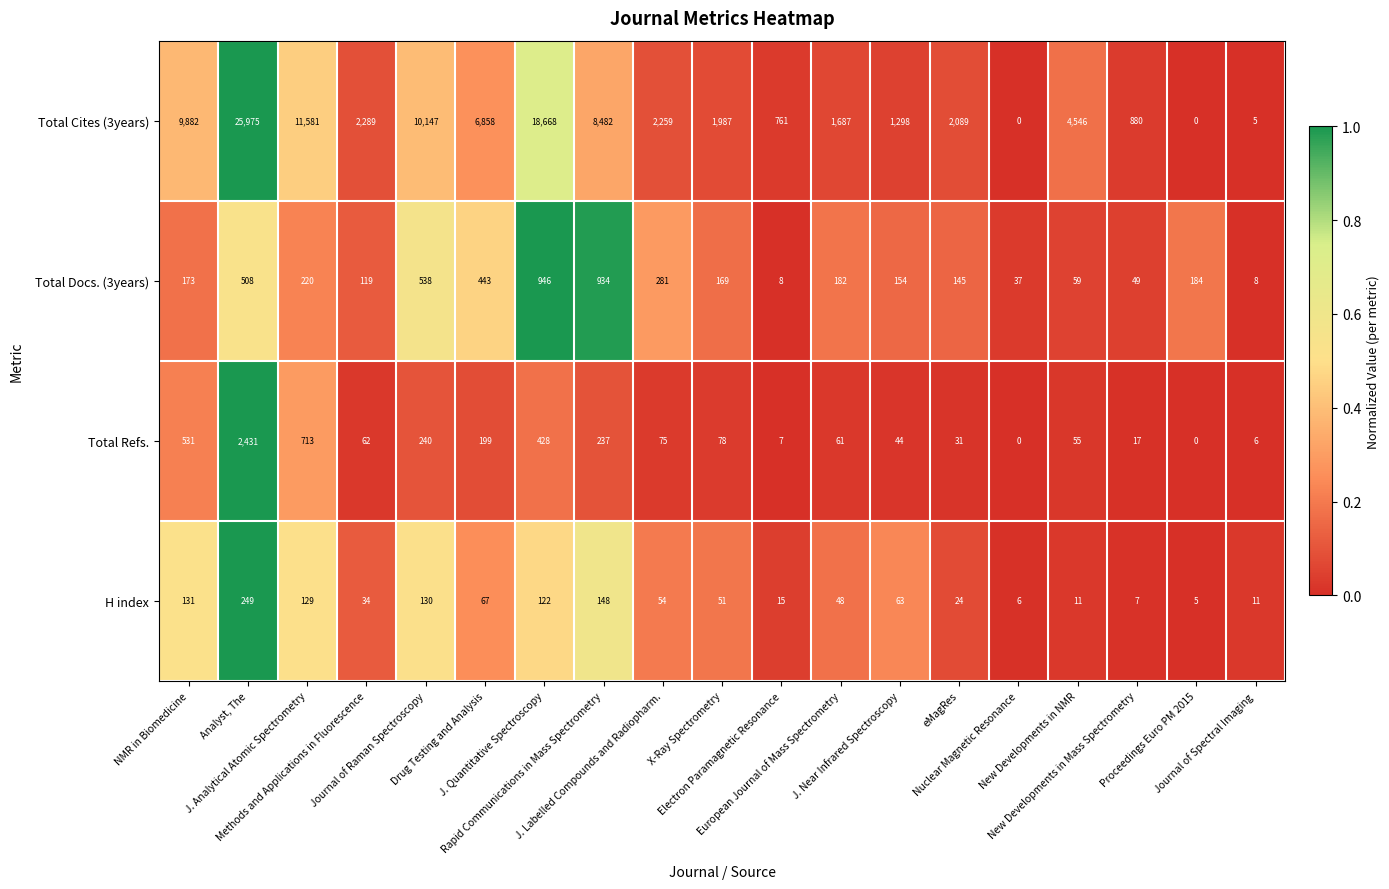

What is the total value across all series at Rapid Communications in Mass Spectrometry?

9801